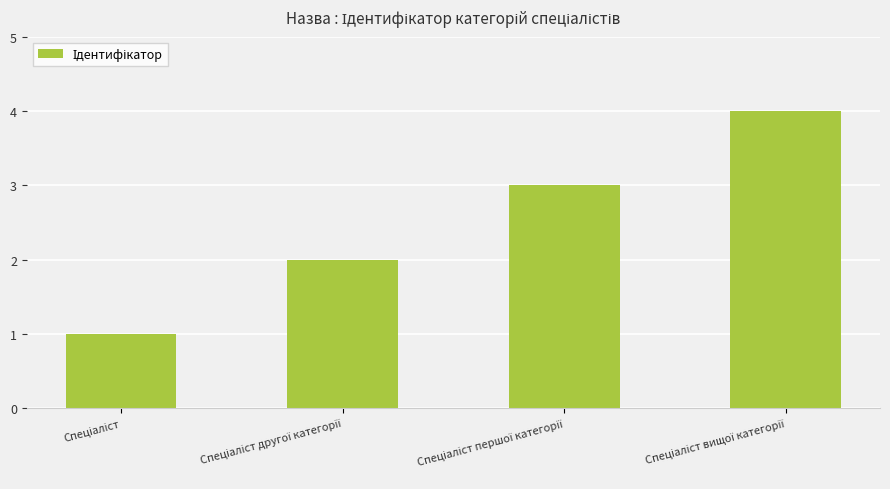

Count the values in the range 2 to 4.

3